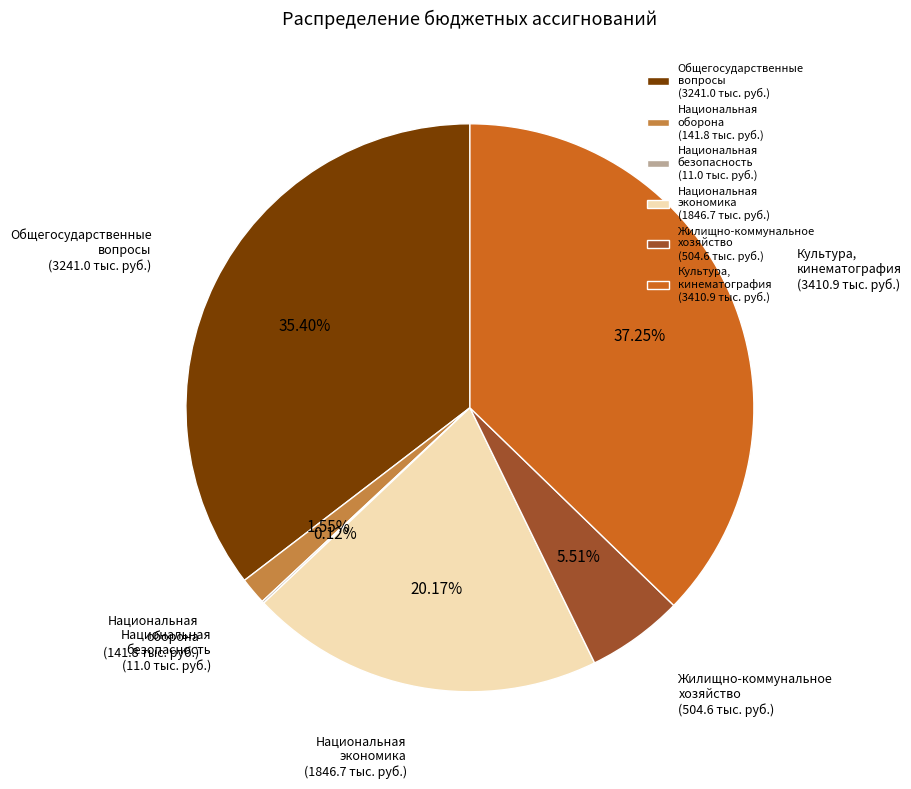

Between Национальная экономика (1846.7 тыс. руб.) and Национальная оборона (141.8 тыс. руб.), which is larger?

Национальная экономика (1846.7 тыс. руб.)